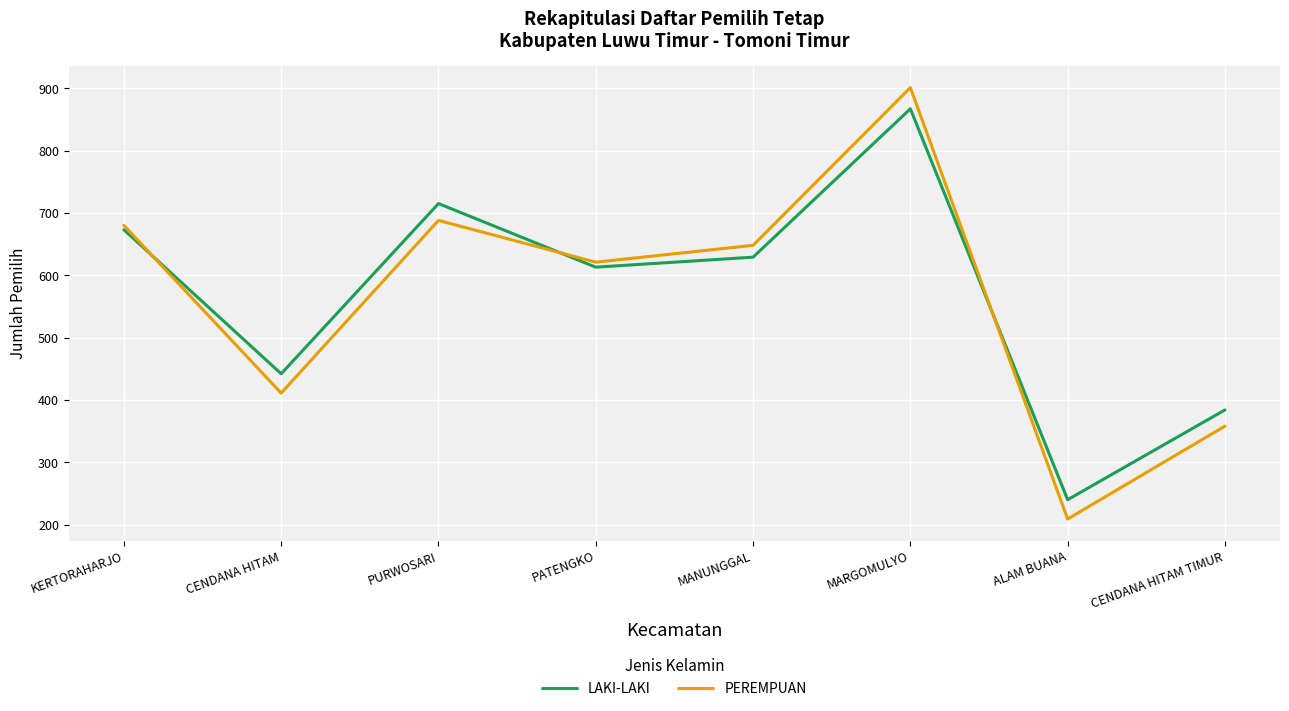

Which series has the largest range (max minus min)?

PEREMPUAN